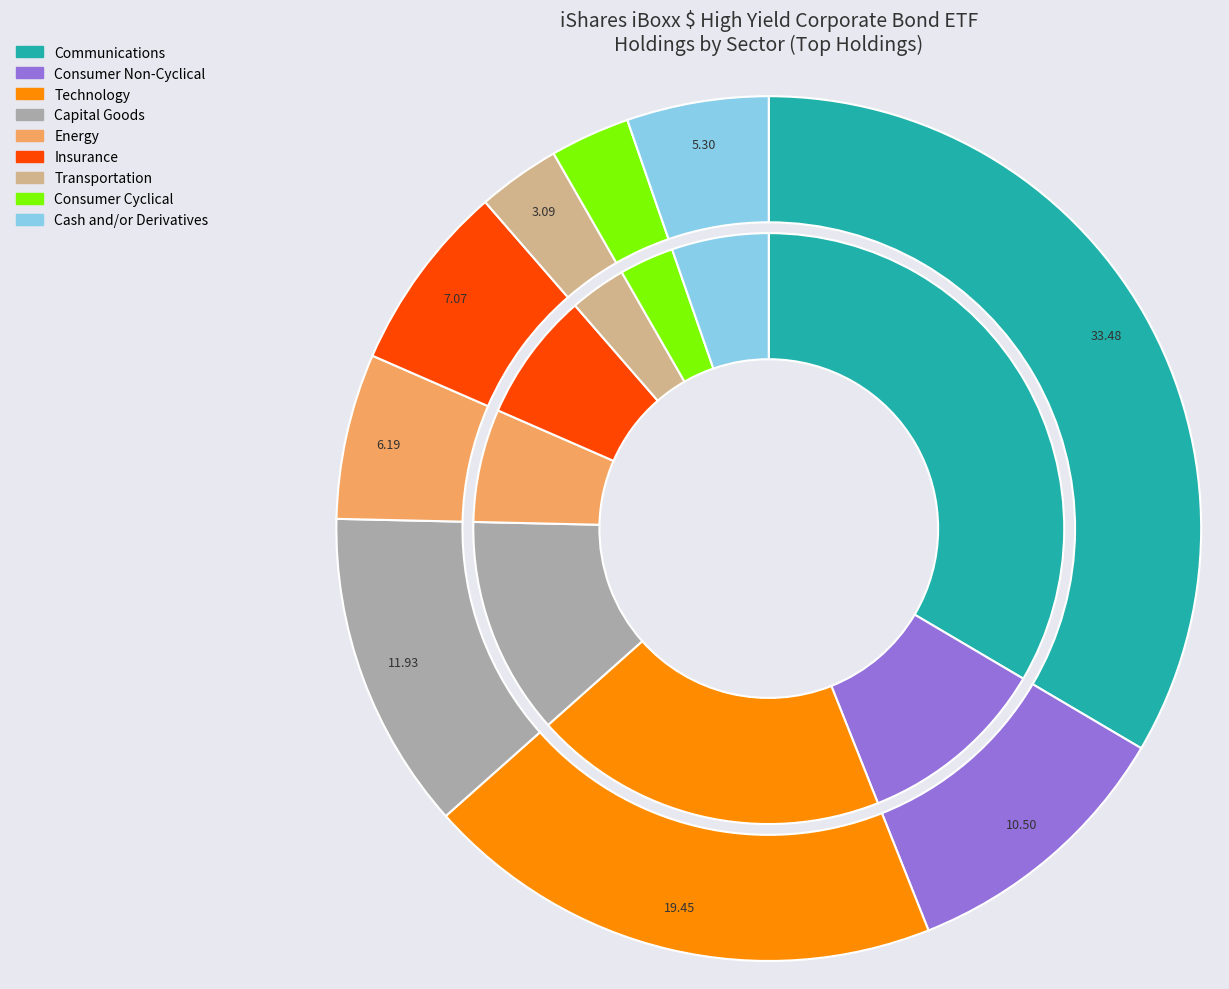

How many segments does this pie chart have?

9